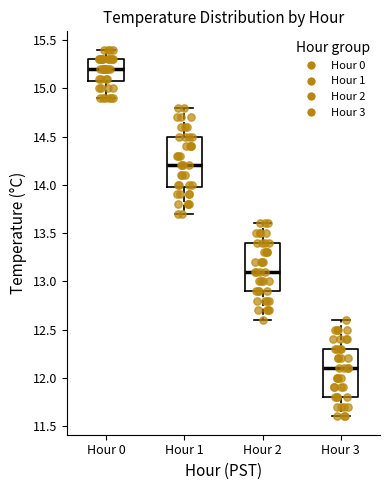

Reading left to right, read every box against the y-axis: the position of its median line, the range the box covers, and the ends of its whiskers. The values are not printed on the chart, so give them approximately, as read against the axis.

Hour 0: median 15.2, box 15.1 to 15.3, whiskers 14.9 to 15.4
Hour 1: median 14.2, box 14.0 to 14.5, whiskers 13.7 to 14.8
Hour 2: median 13.1, box 12.9 to 13.4, whiskers 12.6 to 13.6
Hour 3: median 12.1, box 11.8 to 12.3, whiskers 11.6 to 12.6